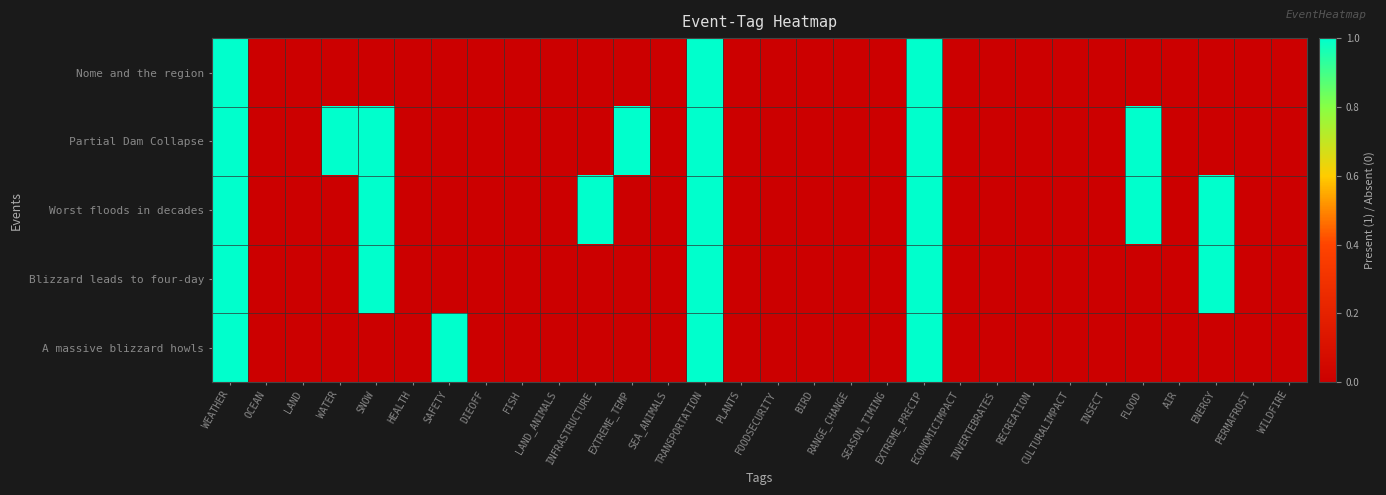

What is the total value across all series at FLOOD?

2